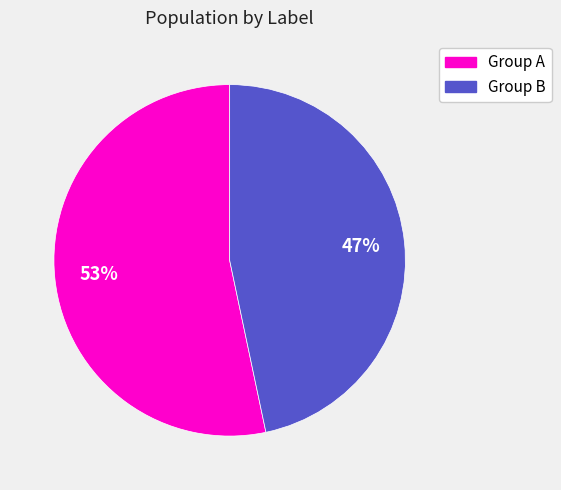

Is there a majority slice in this chart?

Yes